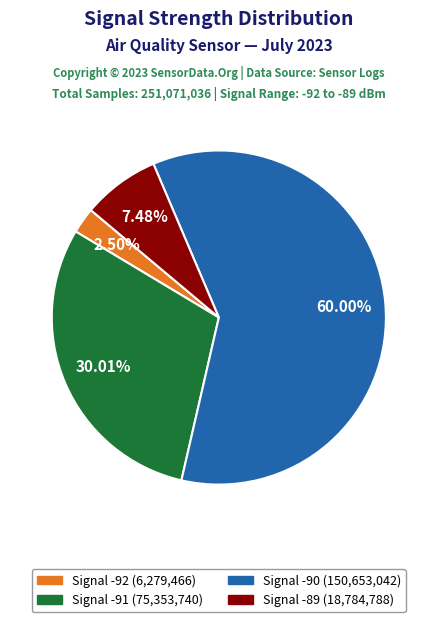

Is there a majority slice in this chart?

Yes